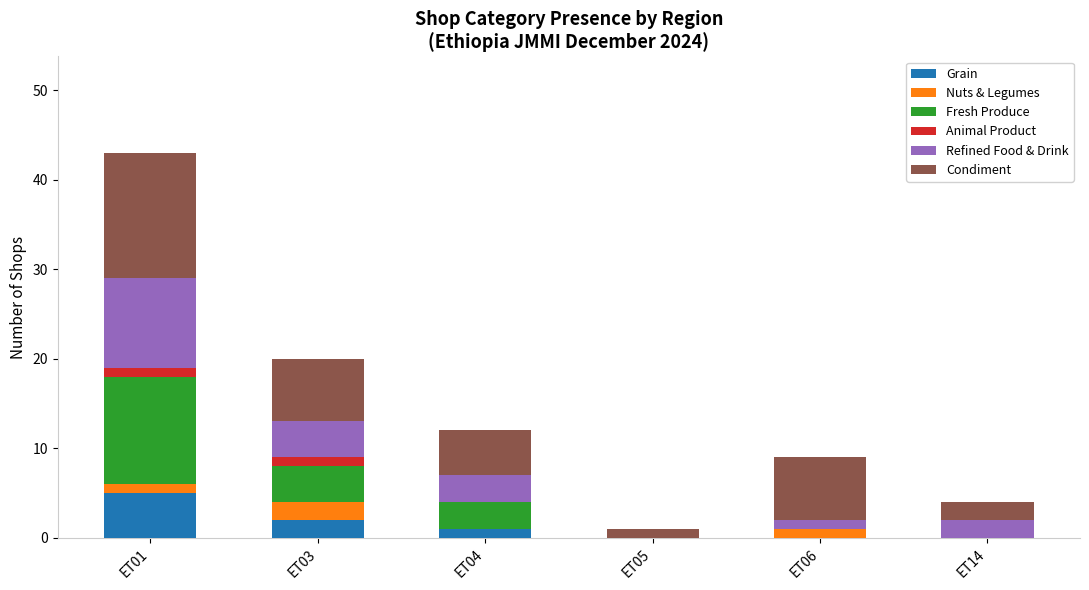

True or false: Grain has a value of -3 at ET06.

False